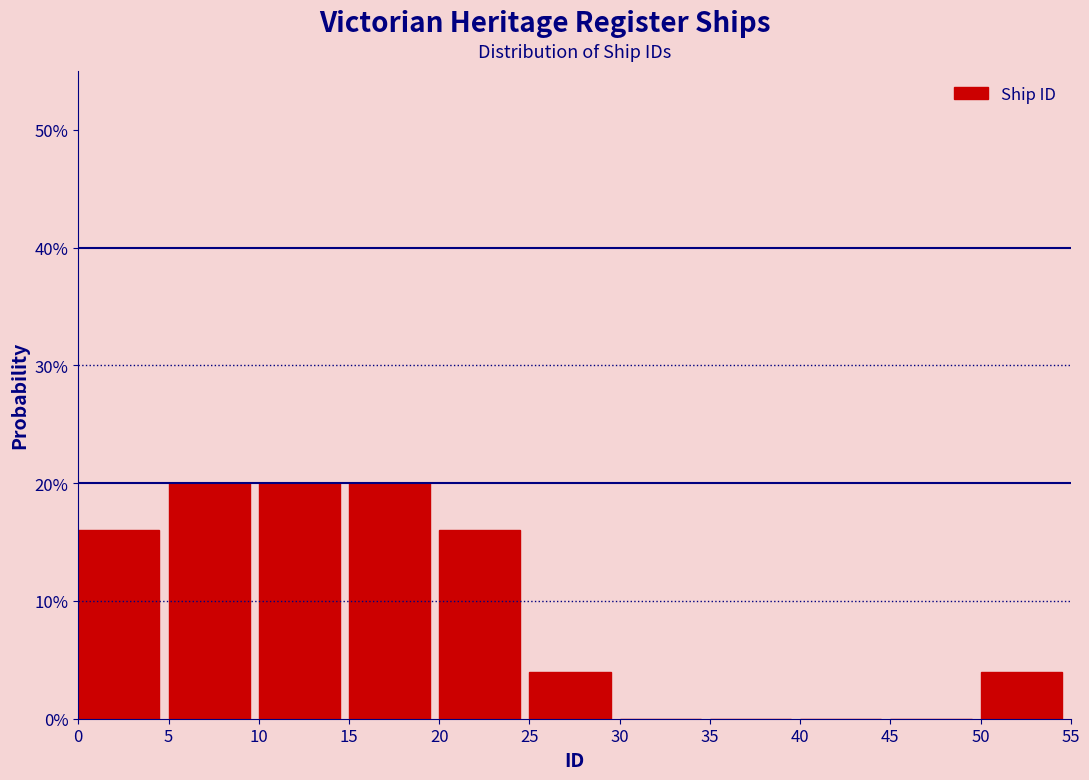

What is the height of the bar covering 25 to 30 on the x-axis? The values are not printed on the chart, so give them approximately, as read against the axis.

4